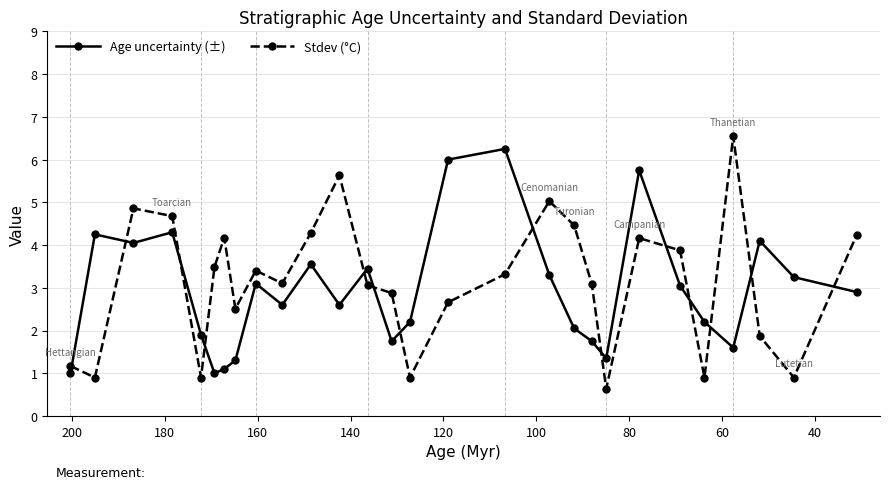

What is the value of the Age uncertainty (±) point at the 24th from the left?

2.2